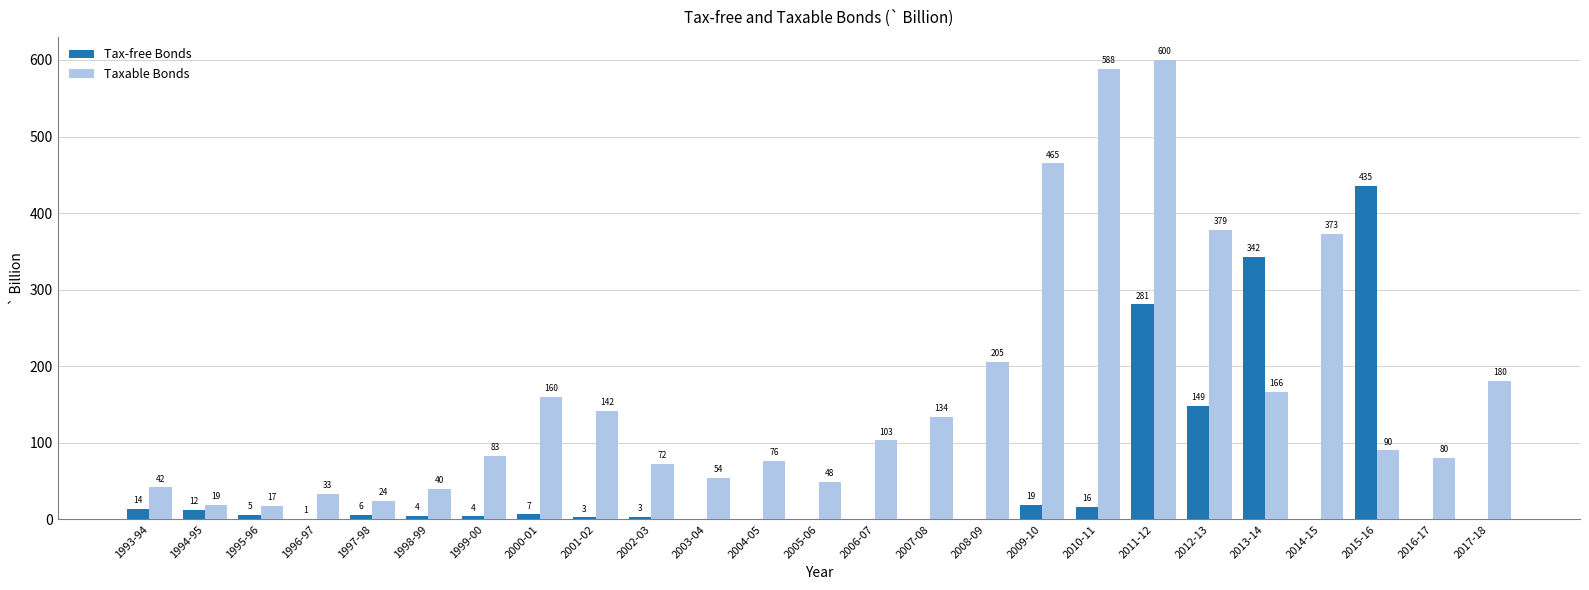

Are the bars grouped side by side (vs. stacked)?

Yes